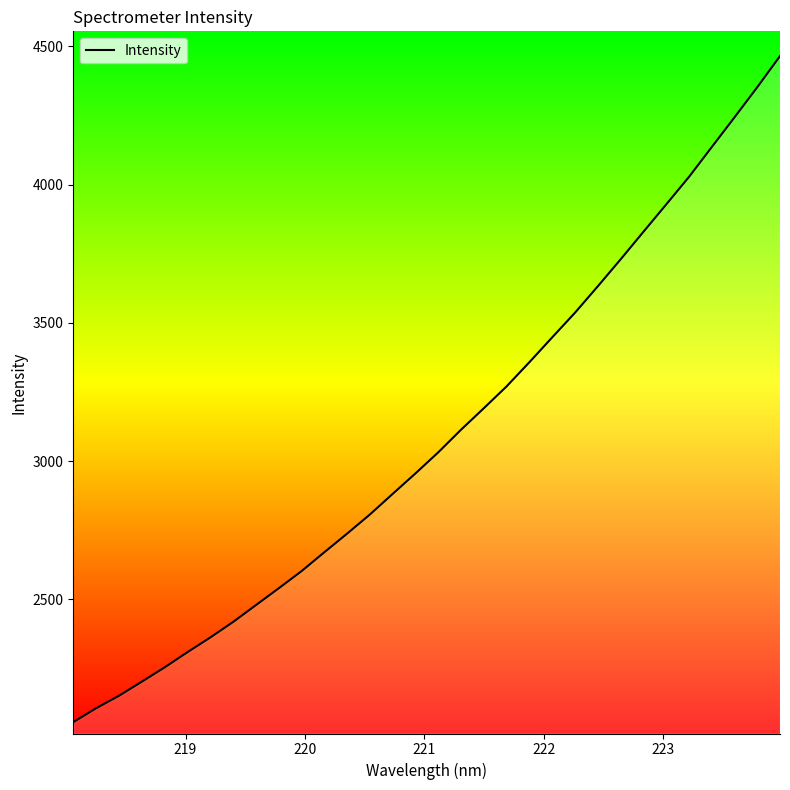

What is the difference between the maximum and minimum values?

2408.8